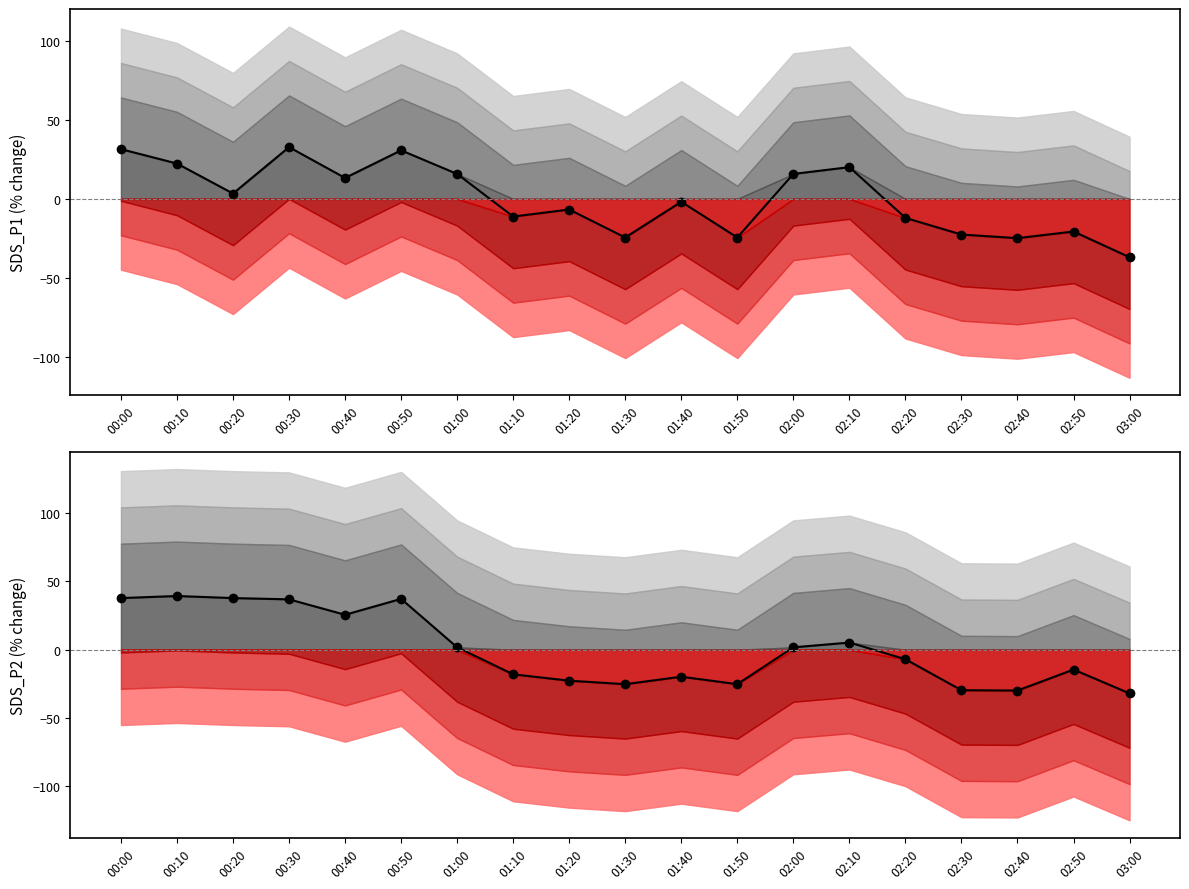

True or false: SDS_P2 (% change) and SDS_P1 (% change) intersect in this chart.

True